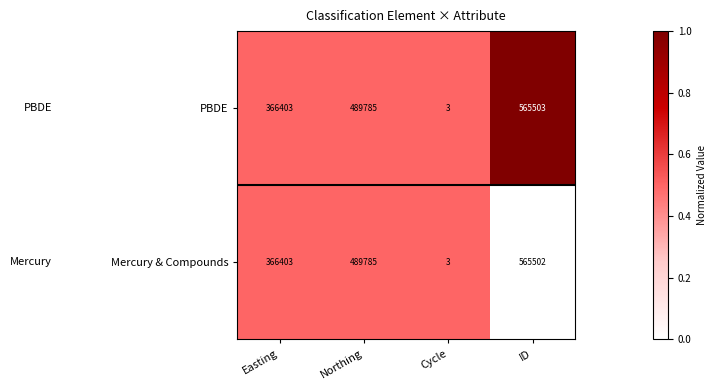

Rank the series by their average value, from highest to lowest.

PBDE, Mercury & Compounds